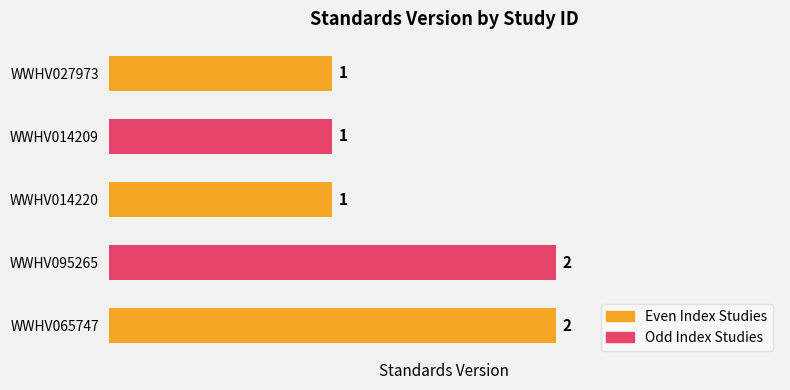

What is the ratio of the value at WWHV014220 to the value at WWHV095265?

0.5